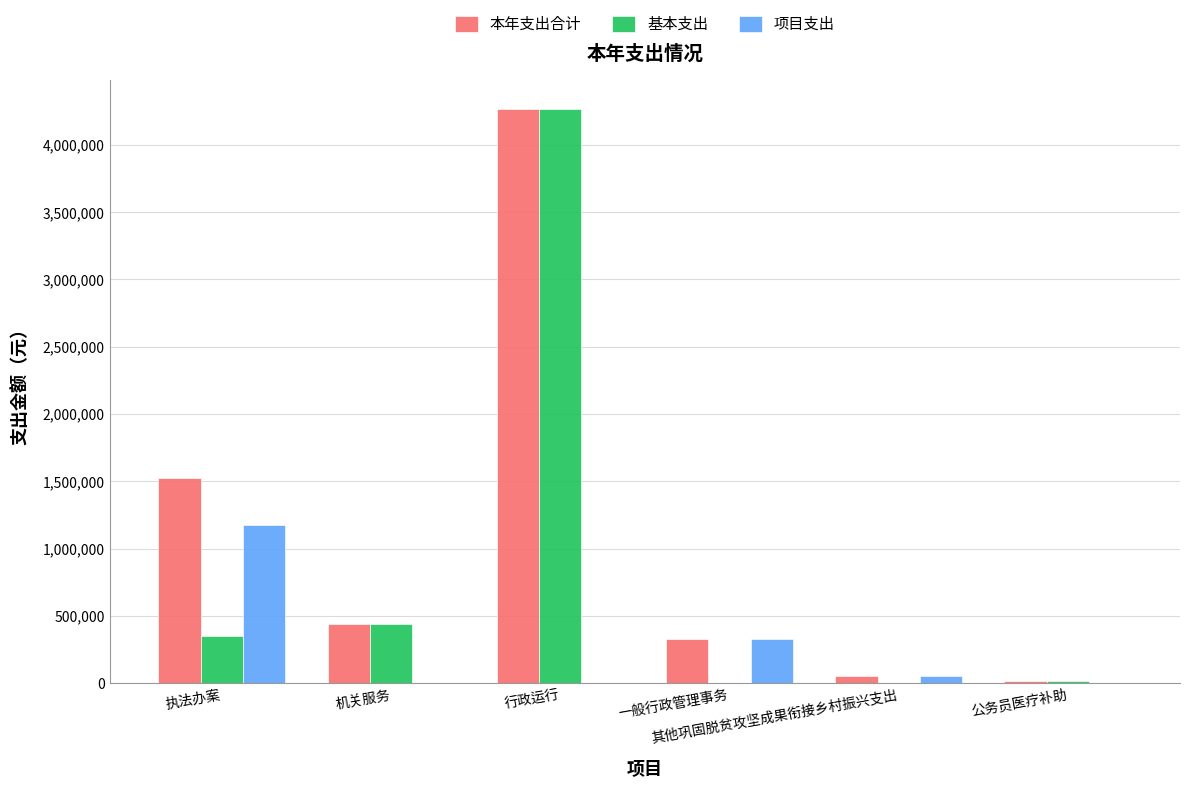

Which series has the largest total across all categories?

本年支出合计